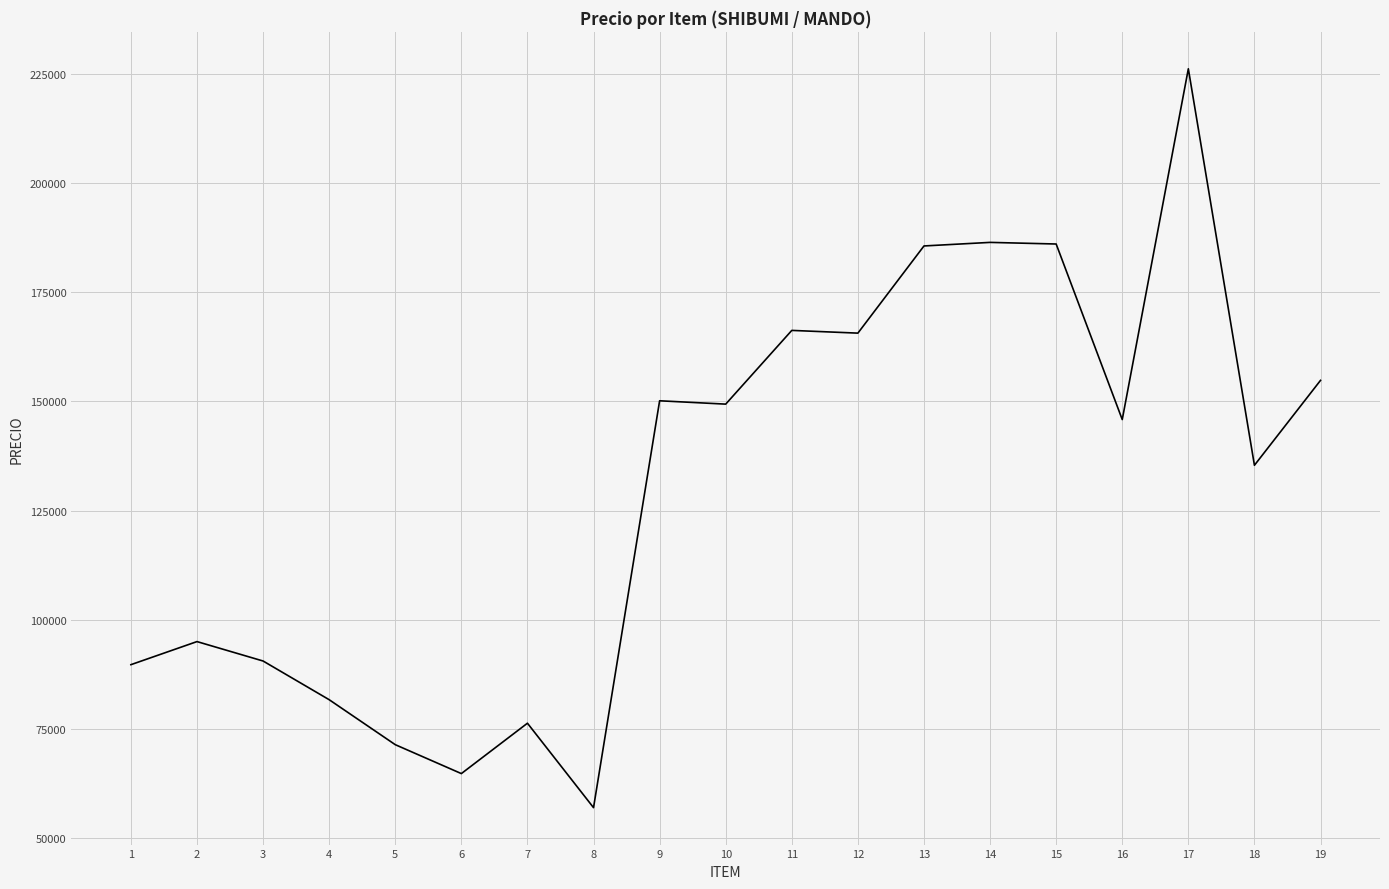

Is it true that the value at 12 is 295711.2?

False